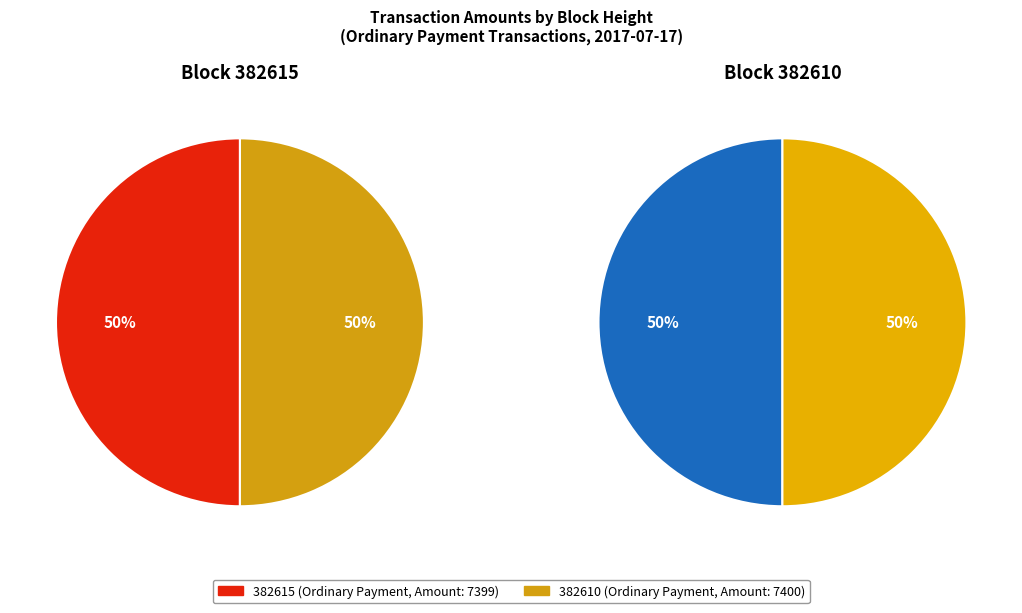

How many slices are in this pie chart?

2